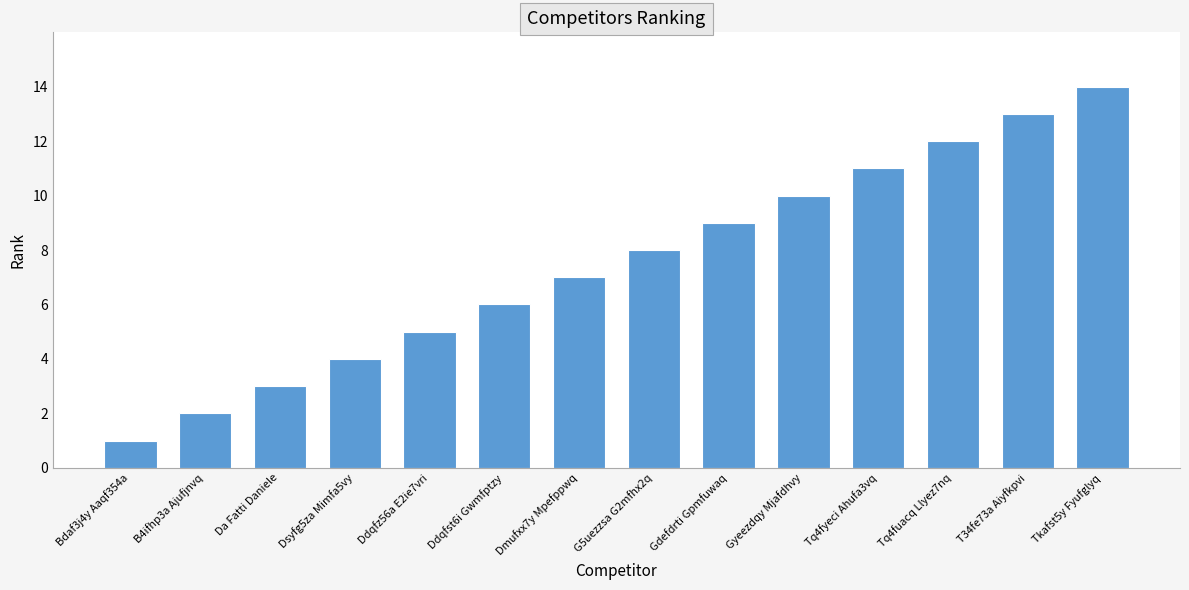

Count the number of categories in the chart.

14